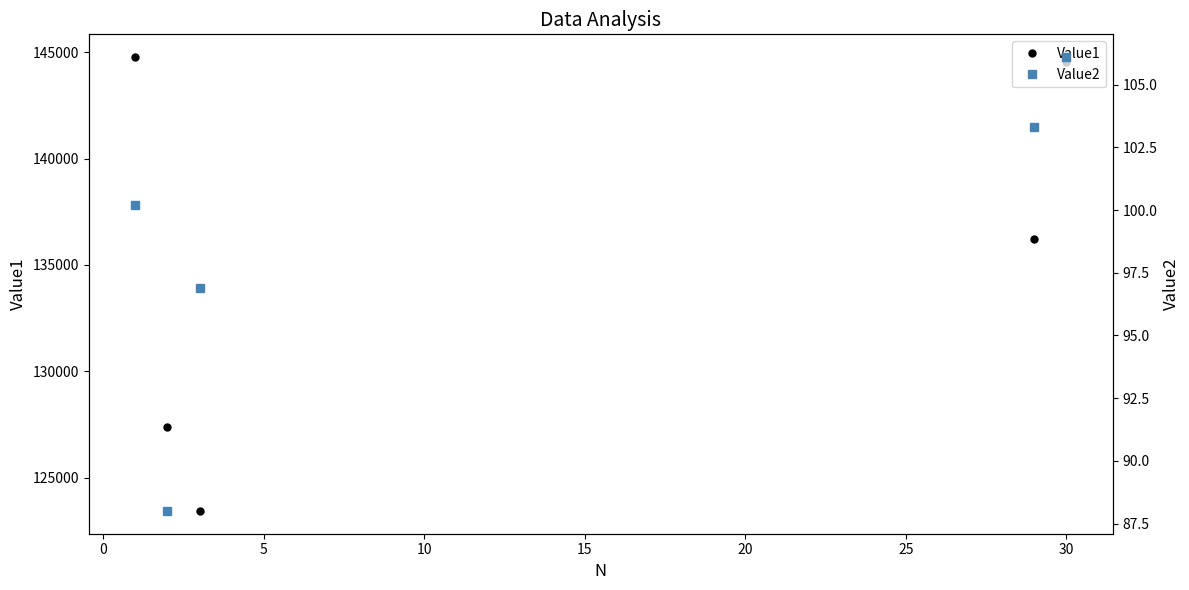

Rank the series by their maximum value, from highest to lowest.

Value1, Value2